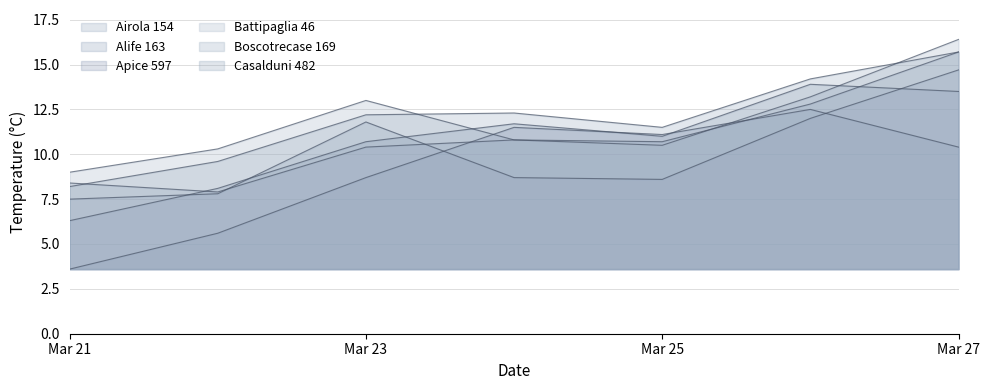

What is the difference between the Casalduni 482 values at Mar 23 and Mar 25?

0.3